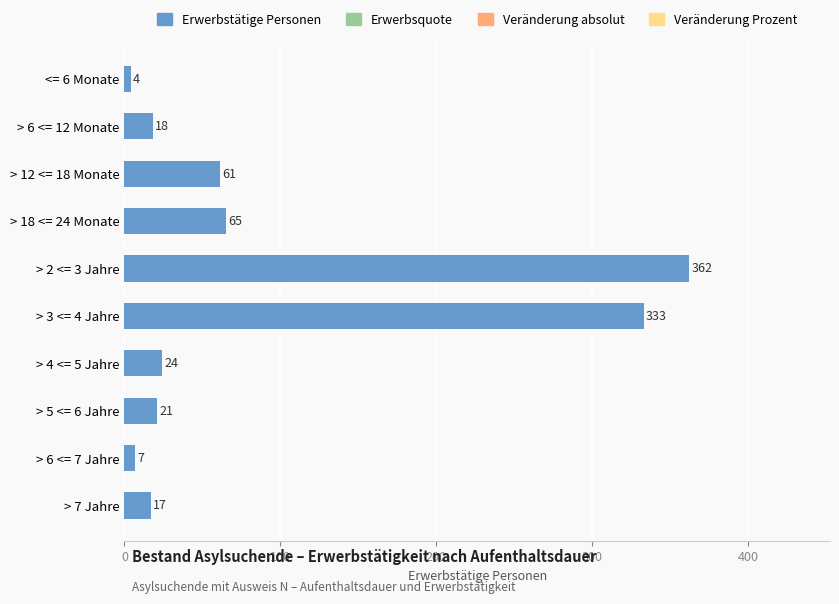

What position from the bottom is > 3 <= 4 Jahre?

5